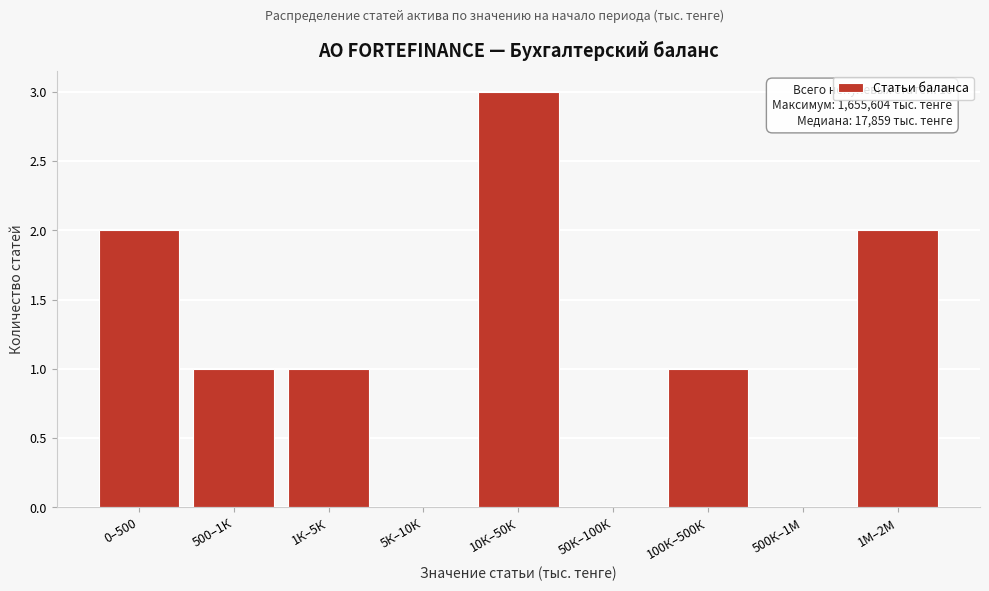

Reading left to right, list all the values displayed in this chart.

0–500=2	500–1К=1	1К–5К=1	5К–10К=0	10К–50К=3	50К–100К=0	100К–500К=1	500К–1М=0	1М–2М=2